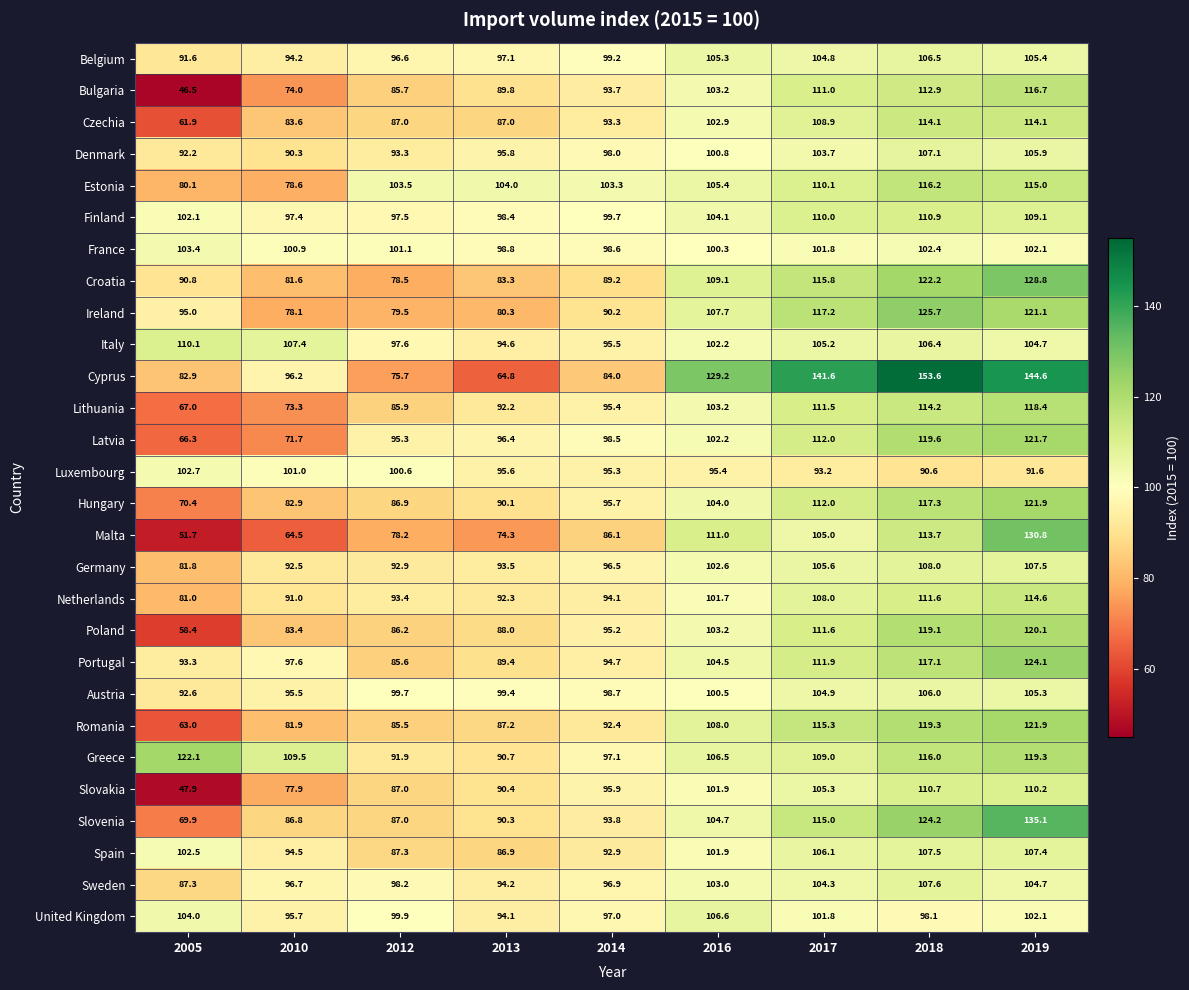

Rank the categories by Estonia value from highest to lowest.

2018, 2019, 2017, 2016, 2013, 2012, 2014, 2005, 2010